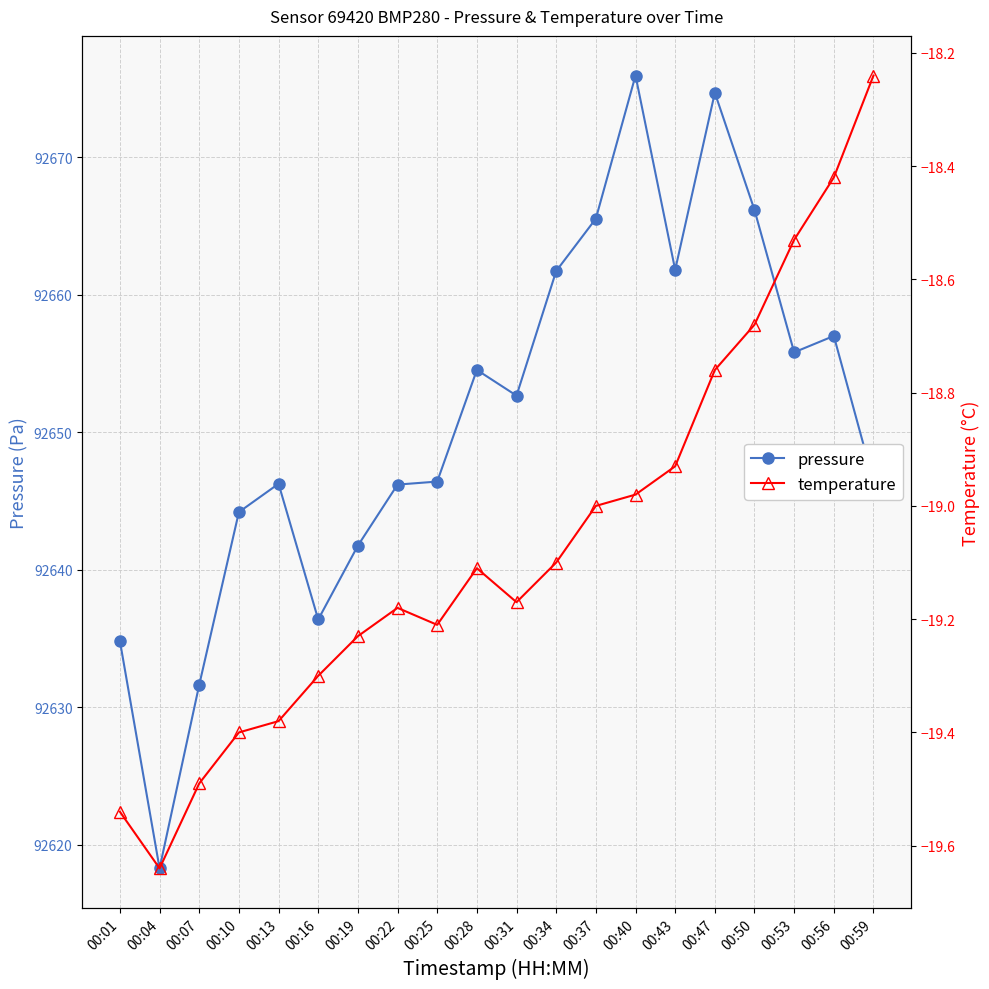

At which category does the chart reach its peak across all series?

00:40